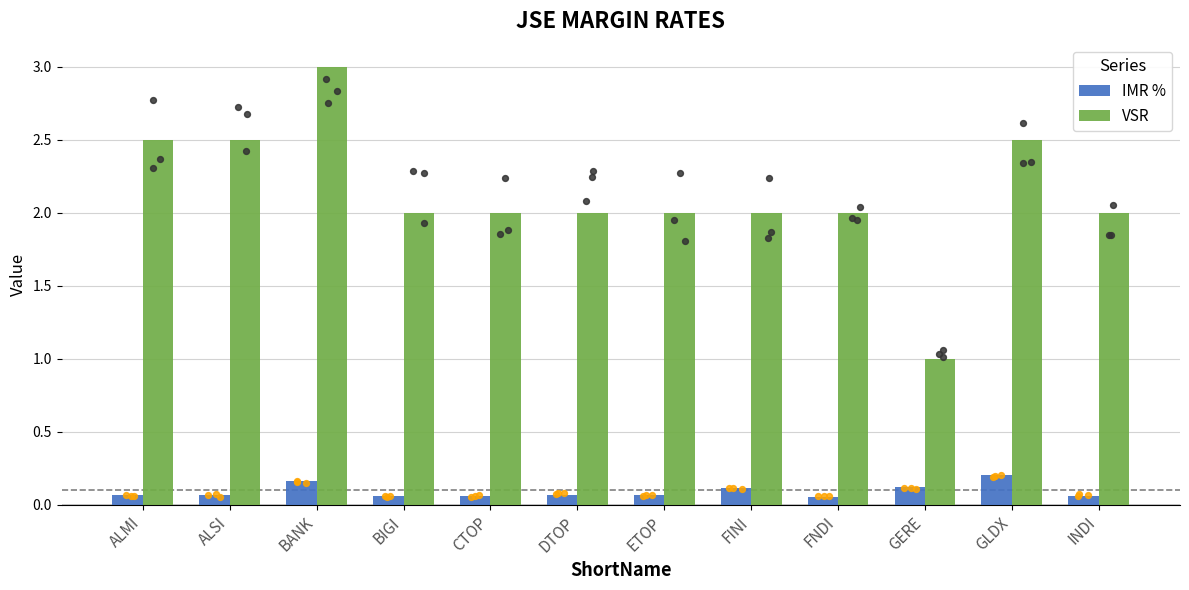

What is the total value across all series at ALSI?

2.6